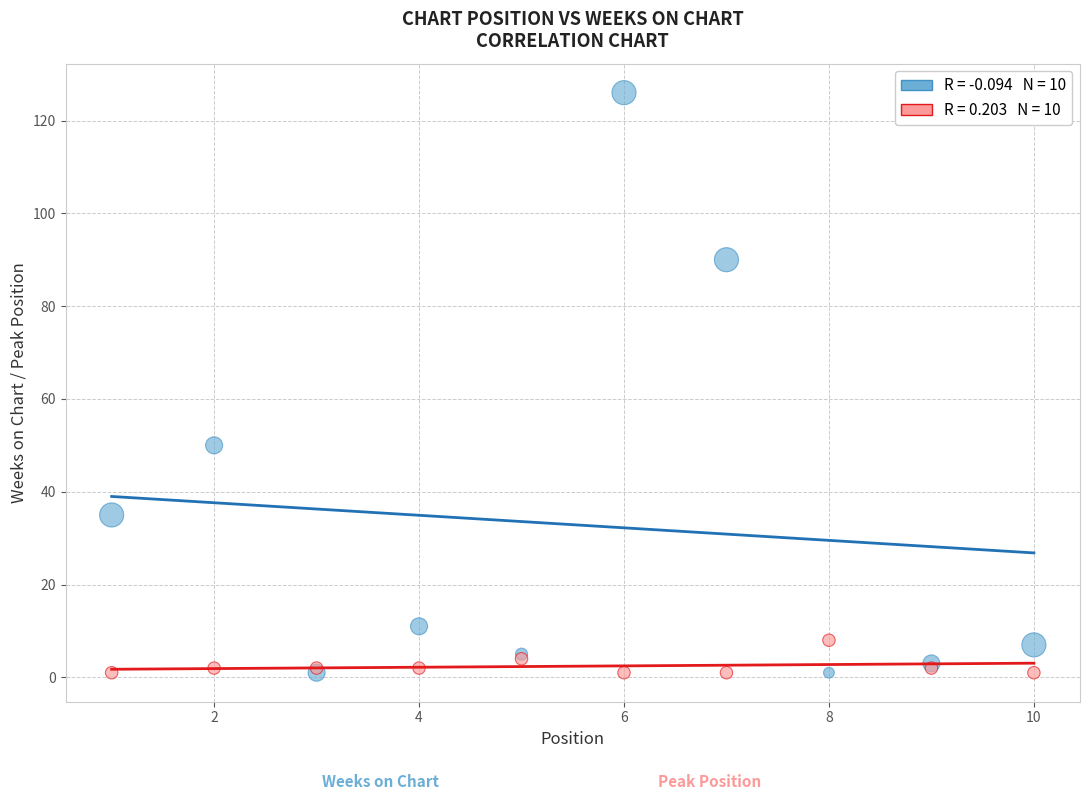

Across all series, what Y value is closest to 63?

50